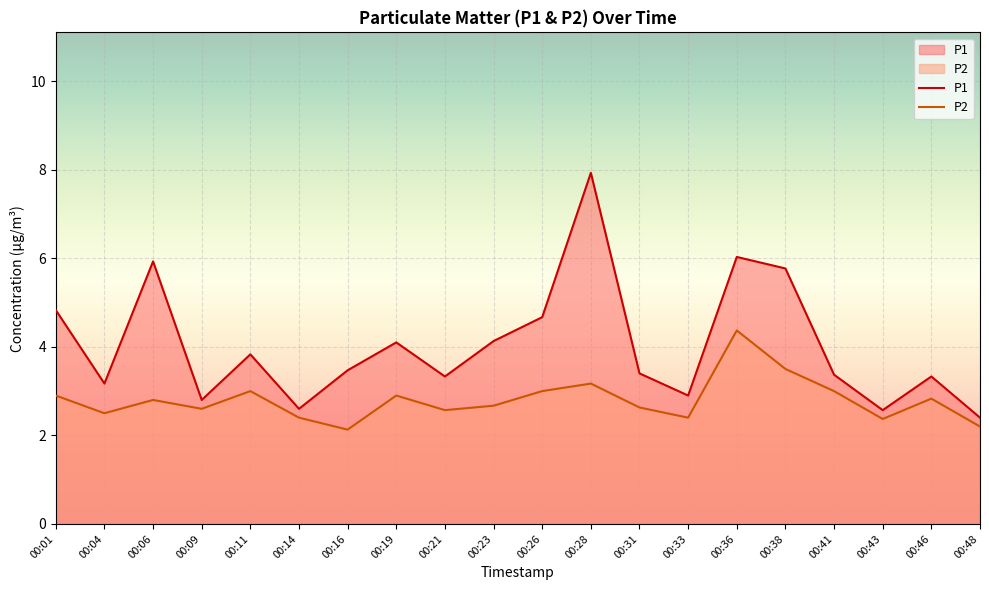

What is the average value of the P1 series?

4.0